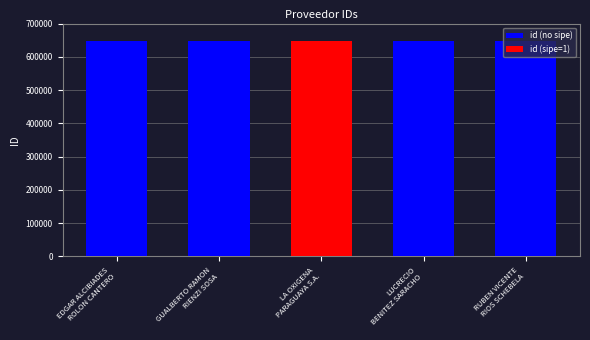

What is the average value of the id (no sipe) series?

648364